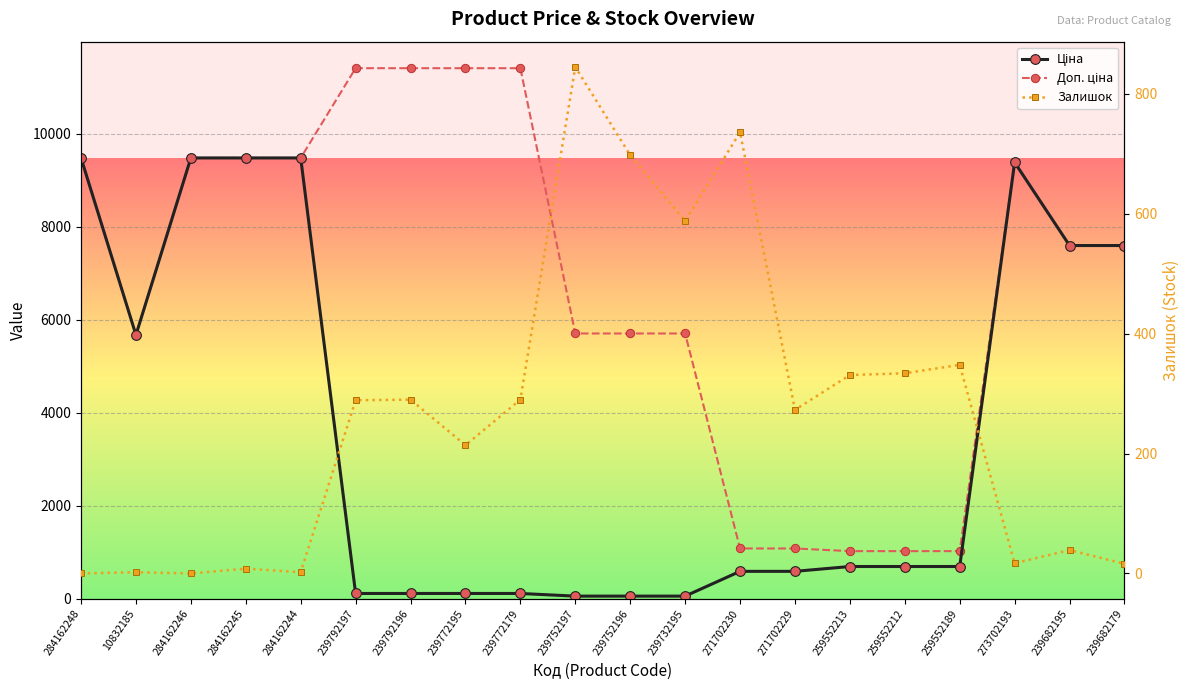

True or false: Залишок and Доп. ціна intersect in this chart.

False